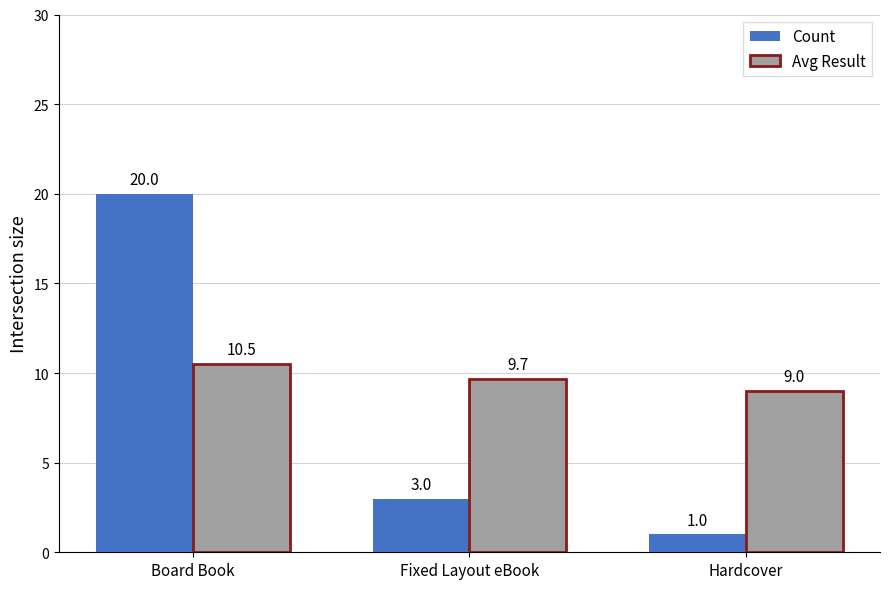

What is the difference between the highest and lowest values at Fixed Layout eBook?

6.7